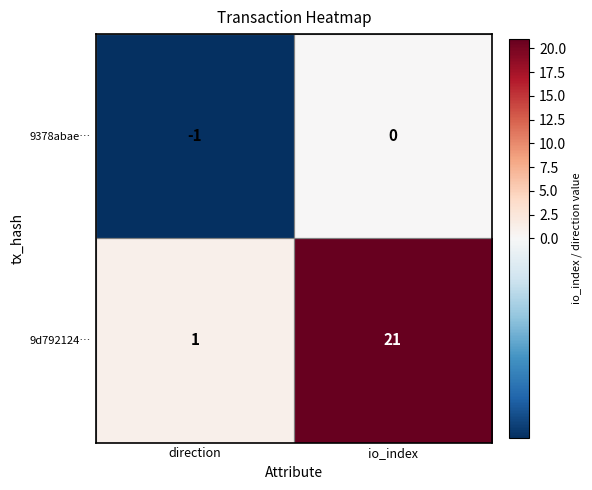

Between direction and io_index, which series saw the biggest shift?

9d792124…